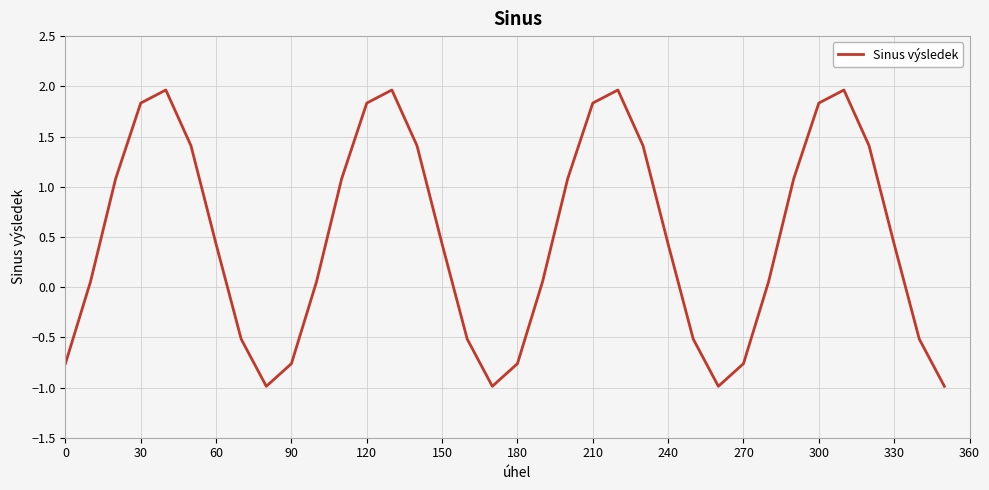

Does the chart display data point markers on the line(s)?

No